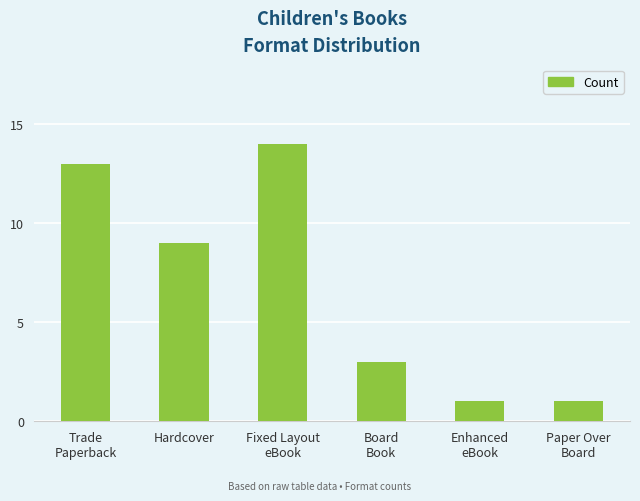

What is the value of the 3rd bar from the left?

14